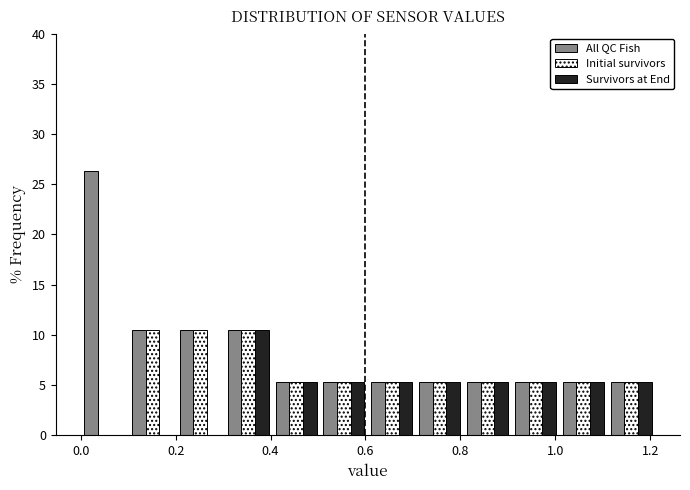

Reading left to right, list every range on the x-axis with the height of the bar of each series over it. Neither the bar edges nor the heights are printed on the chart, so give them approximately, as read against the axes.

0.00 to 0.10: All QC Fish=26.5	Initial survivors=0	Survivors at End=0
0.10 to 0.20: All QC Fish=10.5	Initial survivors=10.5	Survivors at End=0
0.20 to 0.30: All QC Fish=10.5	Initial survivors=10.5	Survivors at End=0
0.30 to 0.40: All QC Fish=10.5	Initial survivors=10.5	Survivors at End=10.5
0.40 to 0.50: All QC Fish=5.5	Initial survivors=5.5	Survivors at End=5.5
0.50 to 0.60: All QC Fish=5.5	Initial survivors=5.5	Survivors at End=5.5
0.60 to 0.70: All QC Fish=5.5	Initial survivors=5.5	Survivors at End=5.5
0.70 to 0.80: All QC Fish=5.5	Initial survivors=5.5	Survivors at End=5.5
0.80 to 0.90: All QC Fish=5.5	Initial survivors=5.5	Survivors at End=5.5
0.90 to 1.00: All QC Fish=5.5	Initial survivors=5.5	Survivors at End=5.5
1.00 to 1.10: All QC Fish=5.5	Initial survivors=5.5	Survivors at End=5.5
1.10 to 1.22: All QC Fish=5.5	Initial survivors=5.5	Survivors at End=5.5